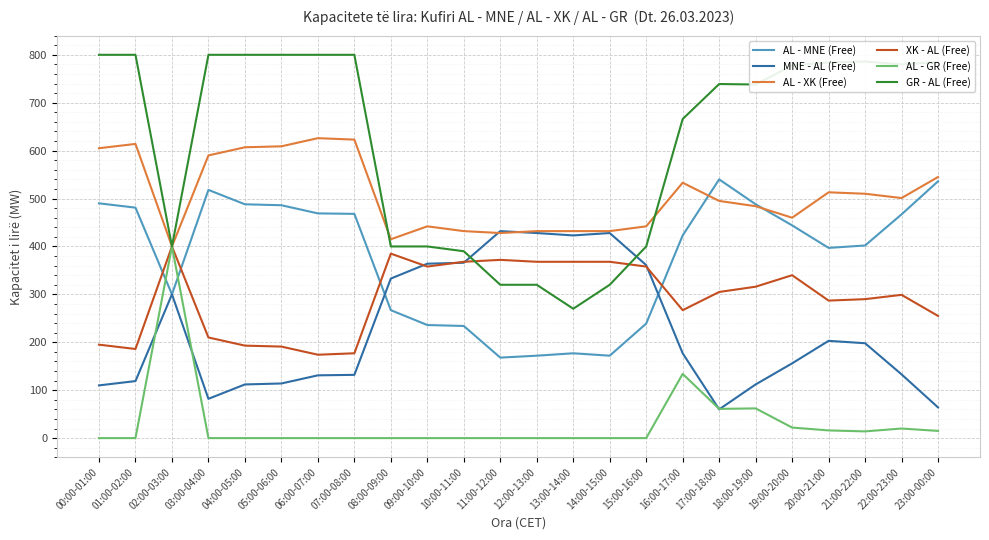

True or false: AL - GR (Free) has a value of 0 at 06:00-07:00.

True